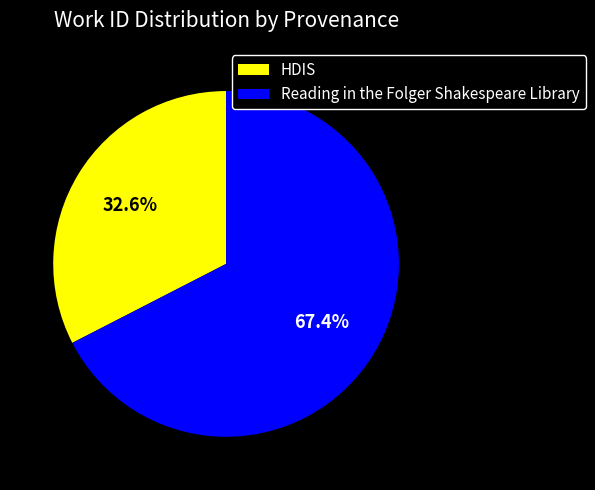

Between Reading in the Folger Shakespeare Library and HDIS, which is larger?

Reading in the Folger Shakespeare Library